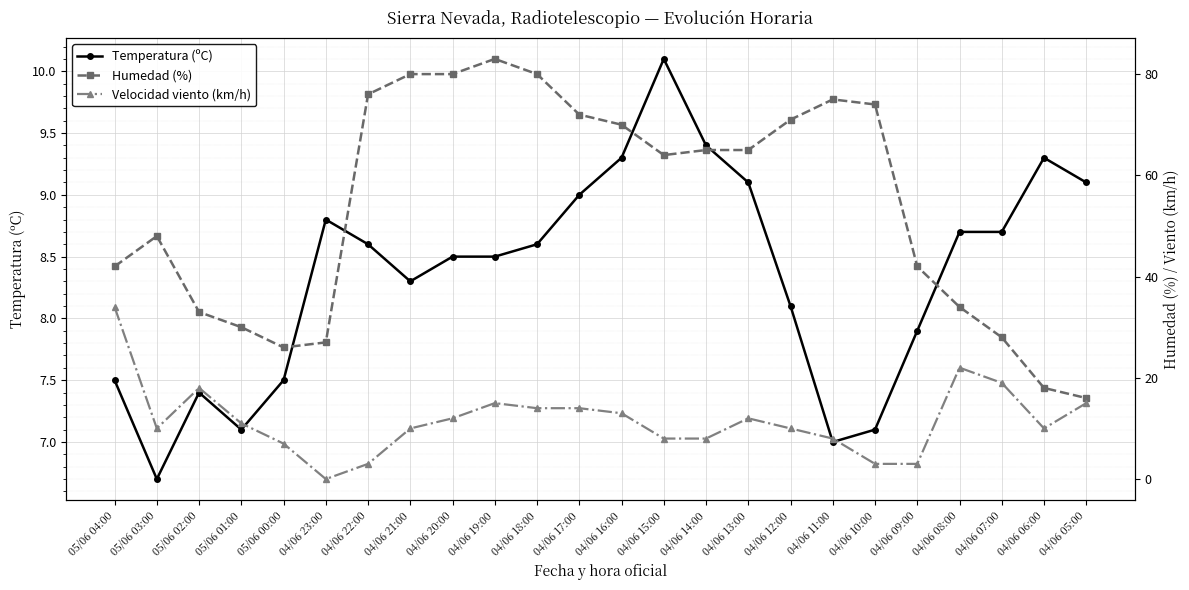

What is the sum of all Humedad (%) values?

1299.0